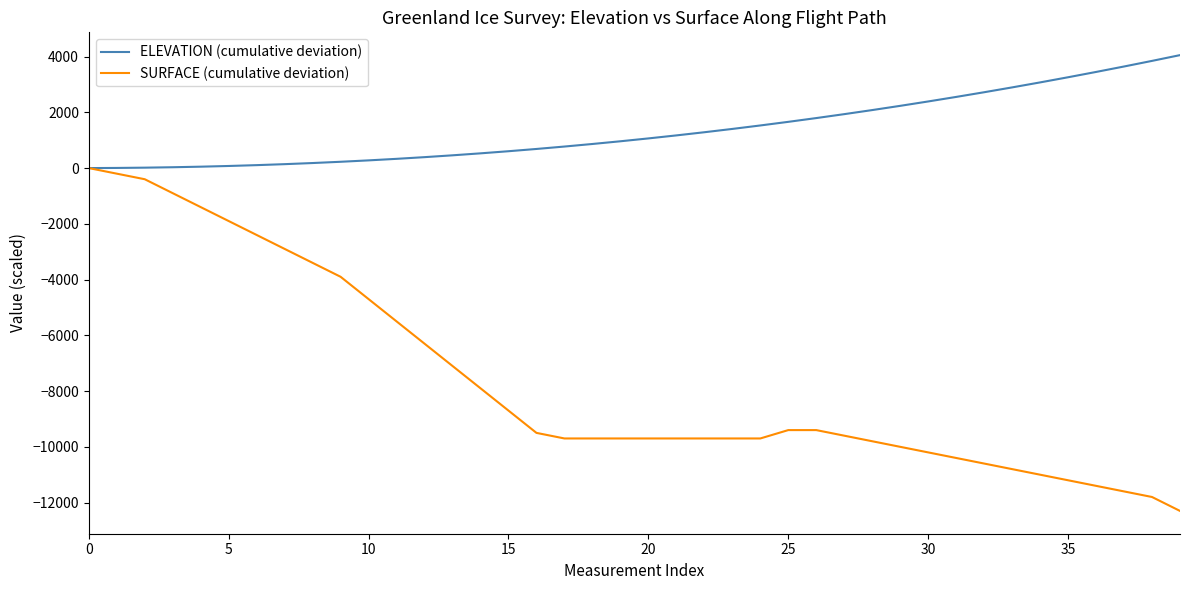

Is this an area chart (filled region under the line)?

No